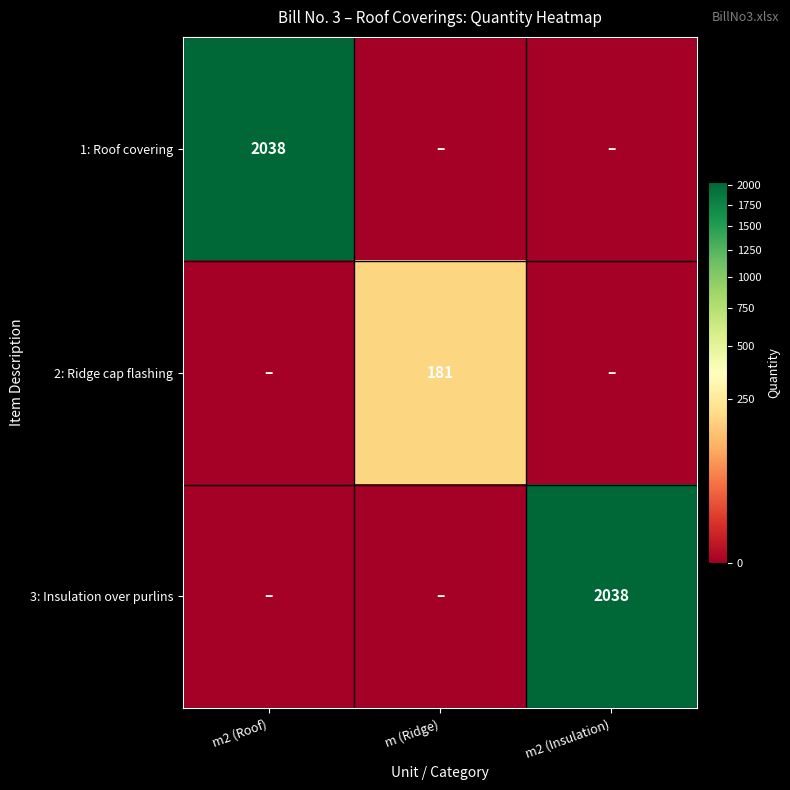

The 3: Insulation over purlins series shows 2038 at m2 (Insulation). True or false?

True